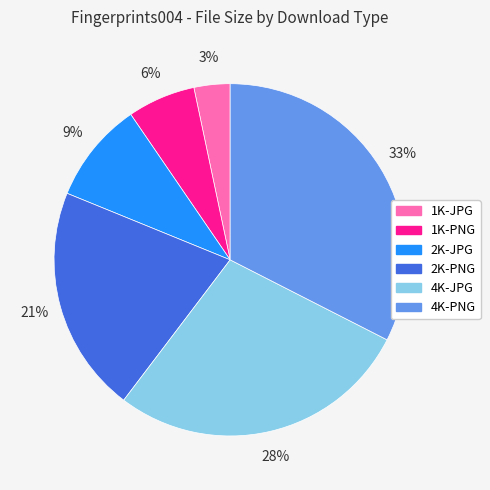

Rank the categories by value from lowest to highest.

1K-JPG, 1K-PNG, 2K-JPG, 2K-PNG, 4K-JPG, 4K-PNG